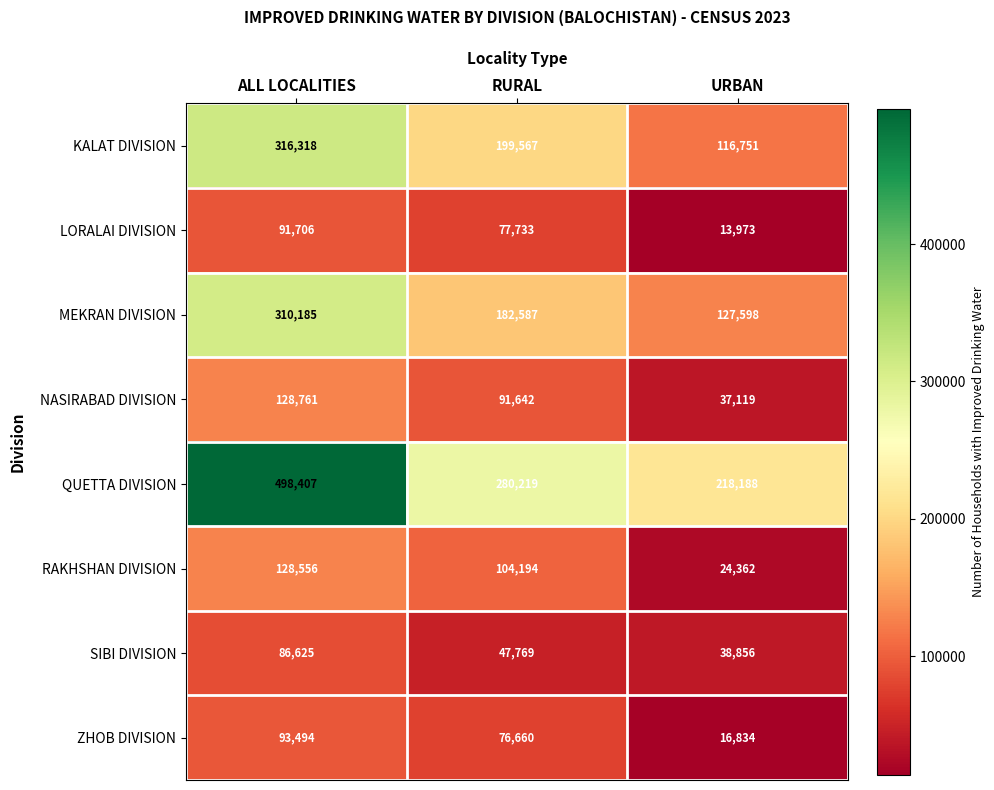

Reading left to right, what are all the values shown in this chart?

KALAT DIVISION: ALL LOCALITIES=316318	RURAL=199567	URBAN=116751
LORALAI DIVISION: ALL LOCALITIES=91706	RURAL=77733	URBAN=13973
MEKRAN DIVISION: ALL LOCALITIES=310185	RURAL=182587	URBAN=127598
NASIRABAD DIVISION: ALL LOCALITIES=128761	RURAL=91642	URBAN=37119
QUETTA DIVISION: ALL LOCALITIES=498407	RURAL=280219	URBAN=218188
RAKHSHAN DIVISION: ALL LOCALITIES=128556	RURAL=104194	URBAN=24362
SIBI DIVISION: ALL LOCALITIES=86625	RURAL=47769	URBAN=38856
ZHOB DIVISION: ALL LOCALITIES=93494	RURAL=76660	URBAN=16834